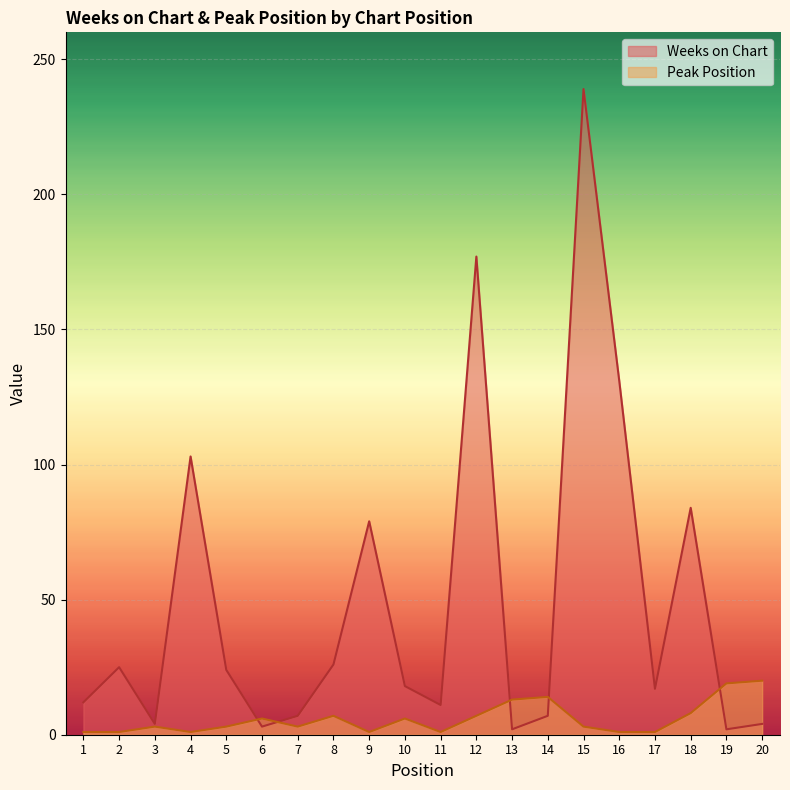

What is the maximum value shown in the chart?

239